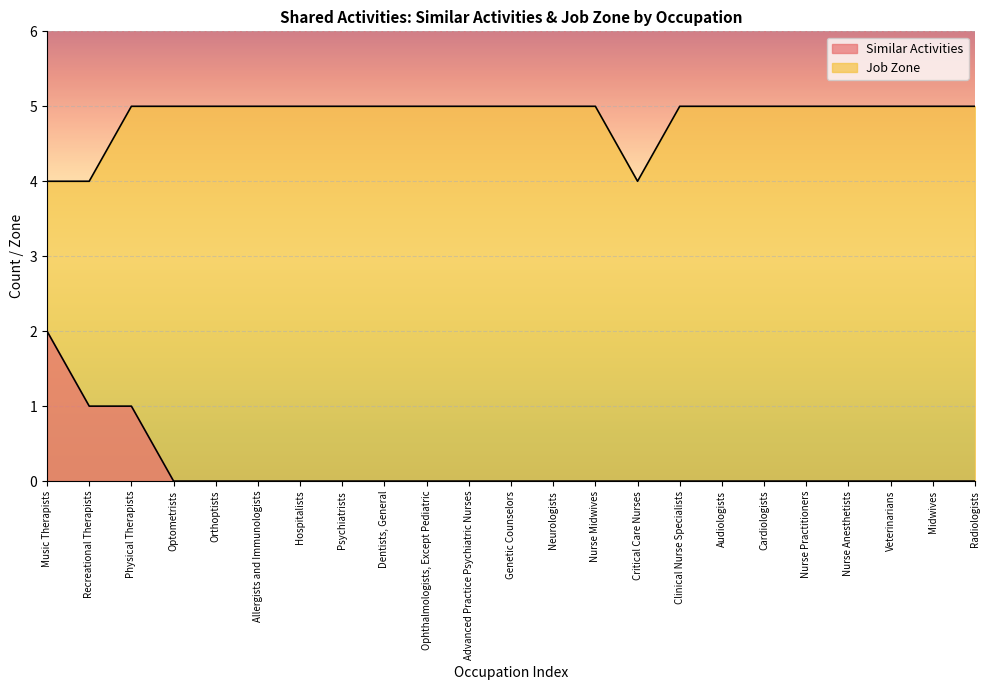

At how many categories does at least one series exceed 1?

23